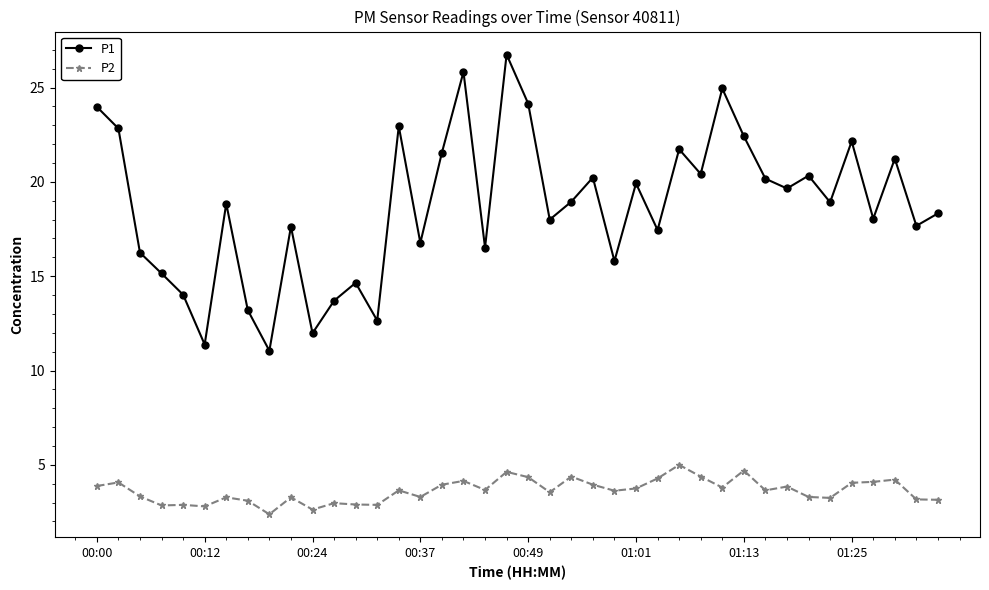

True or false: P1 and P2 intersect in this chart.

False